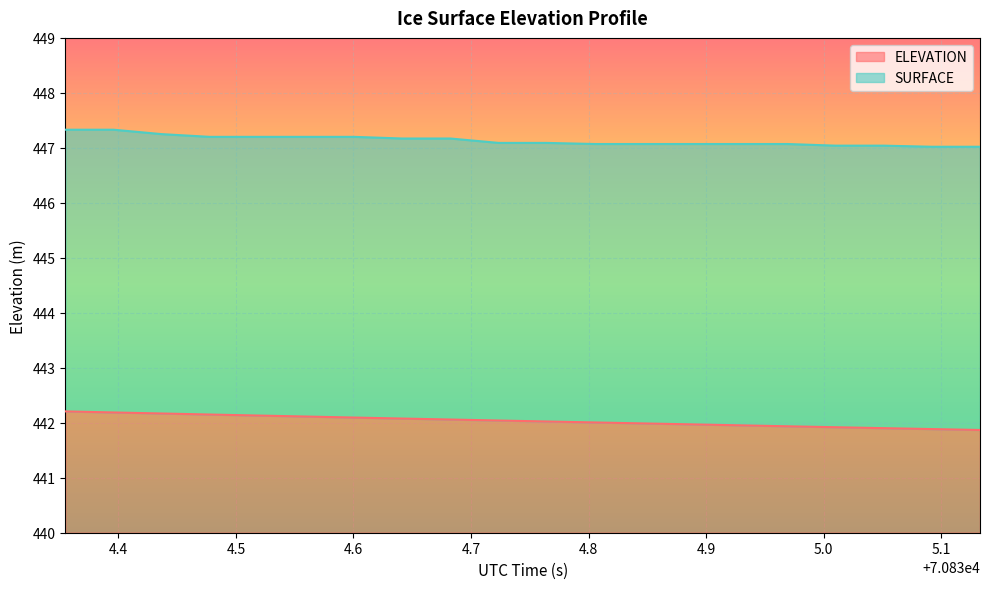

Rank the categories by ELEVATION value from highest to lowest.

70834.3548, 70834.3958, 70834.4367, 70834.4777, 70834.5187, 70834.5596, 70834.6006, 70834.6415, 70834.6825, 70834.7235, 70834.7644, 70834.8054, 70834.8463, 70834.8873, 70834.9283, 70834.9692, 70835.0102, 70835.0511, 70835.0921, 70835.1331